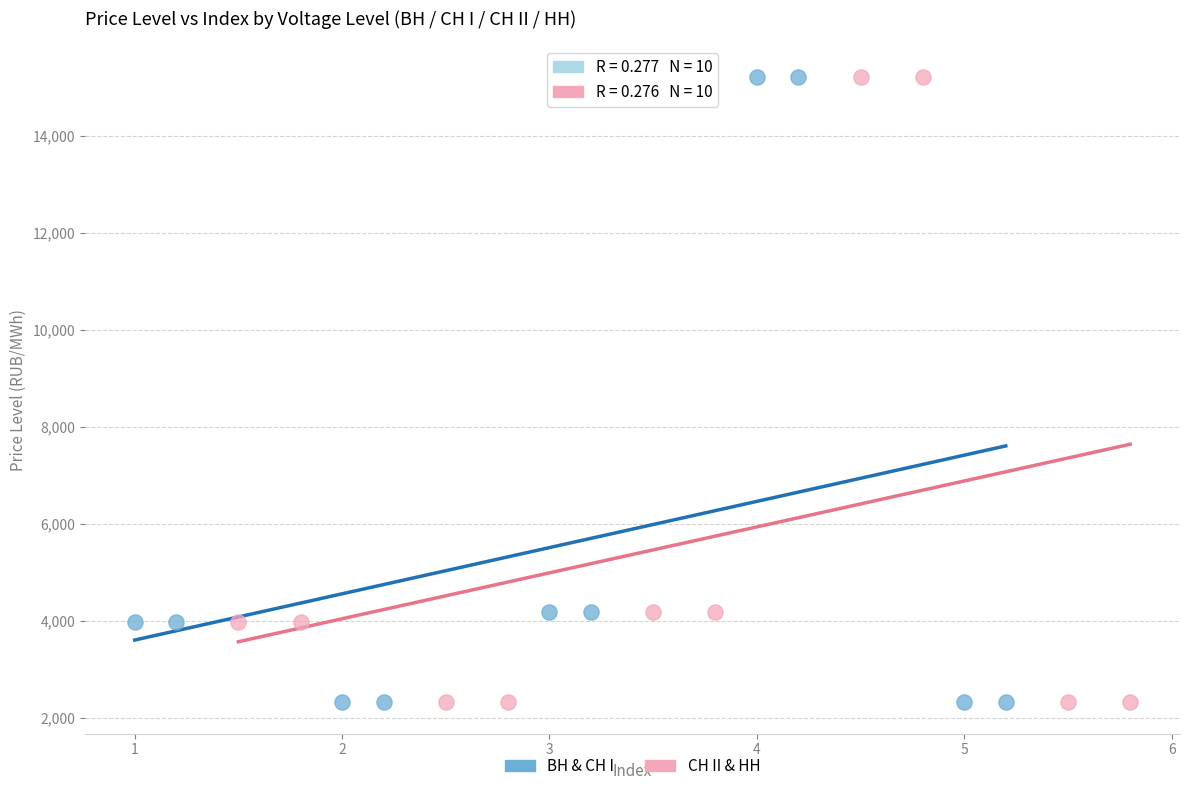

What are all the series names shown in the legend?

BH & CH I, CH II & HH